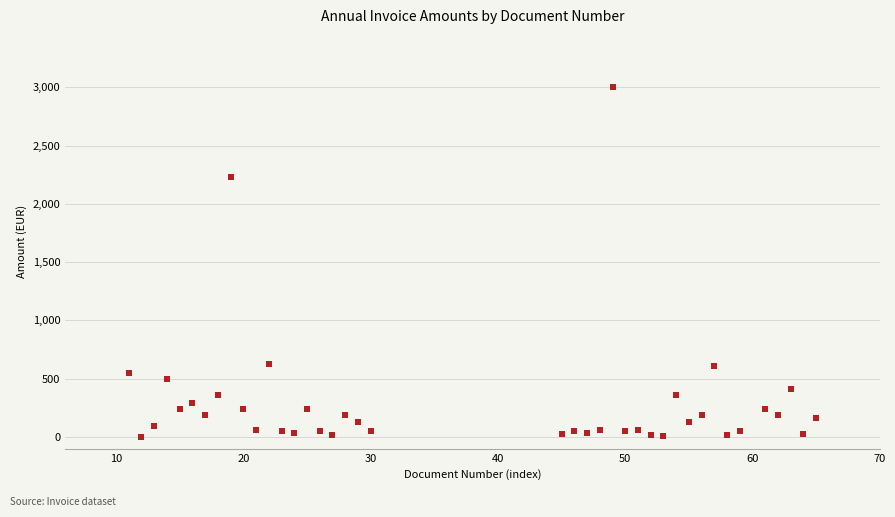

What Y value in the scatter plot is closest to 1500?

2233.7